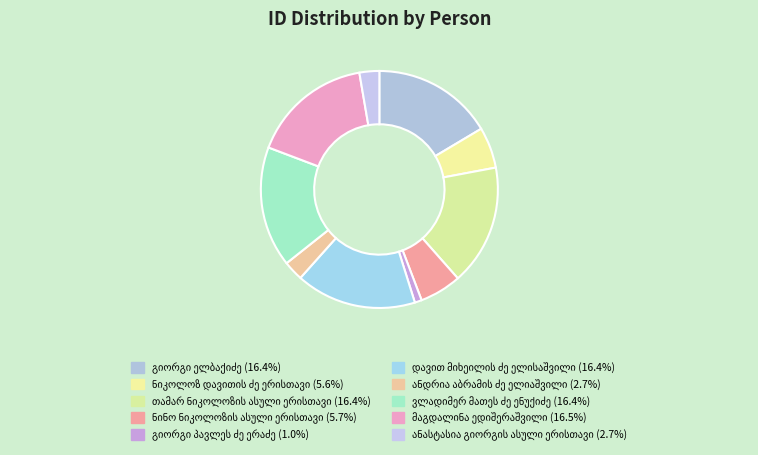

Does ნიკოლოზ დავითის ძე ერისთავი account for over 50% of the chart?

No